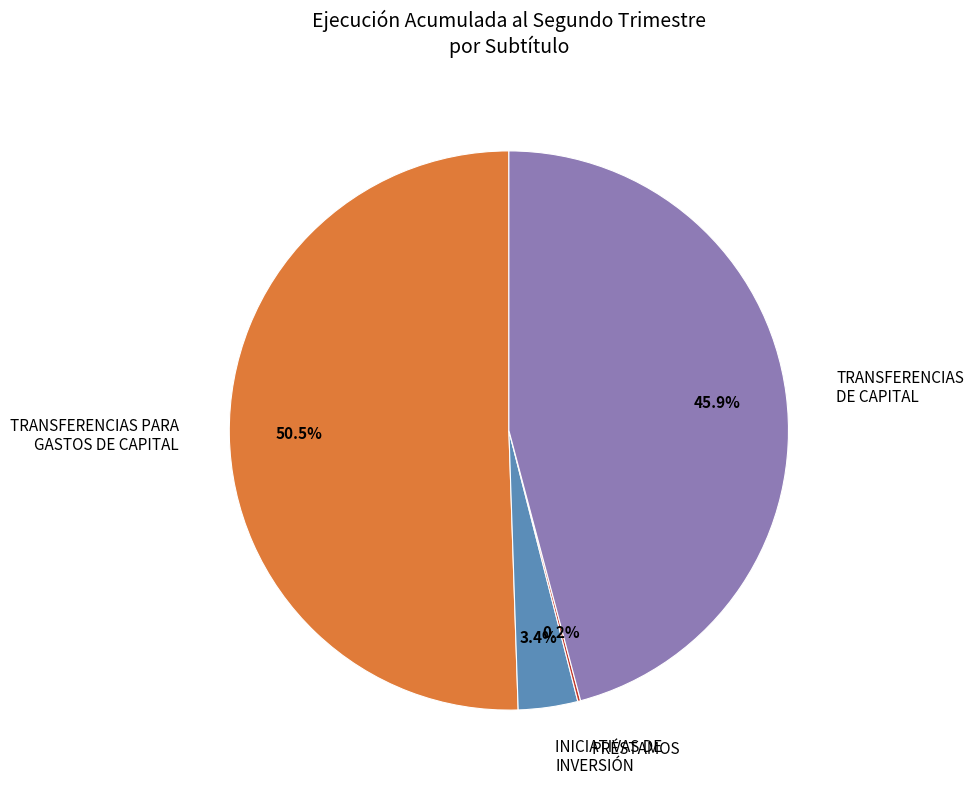

What percentage is NOT represented by INICIATIVAS DE INVERSIÓN?

96.6%